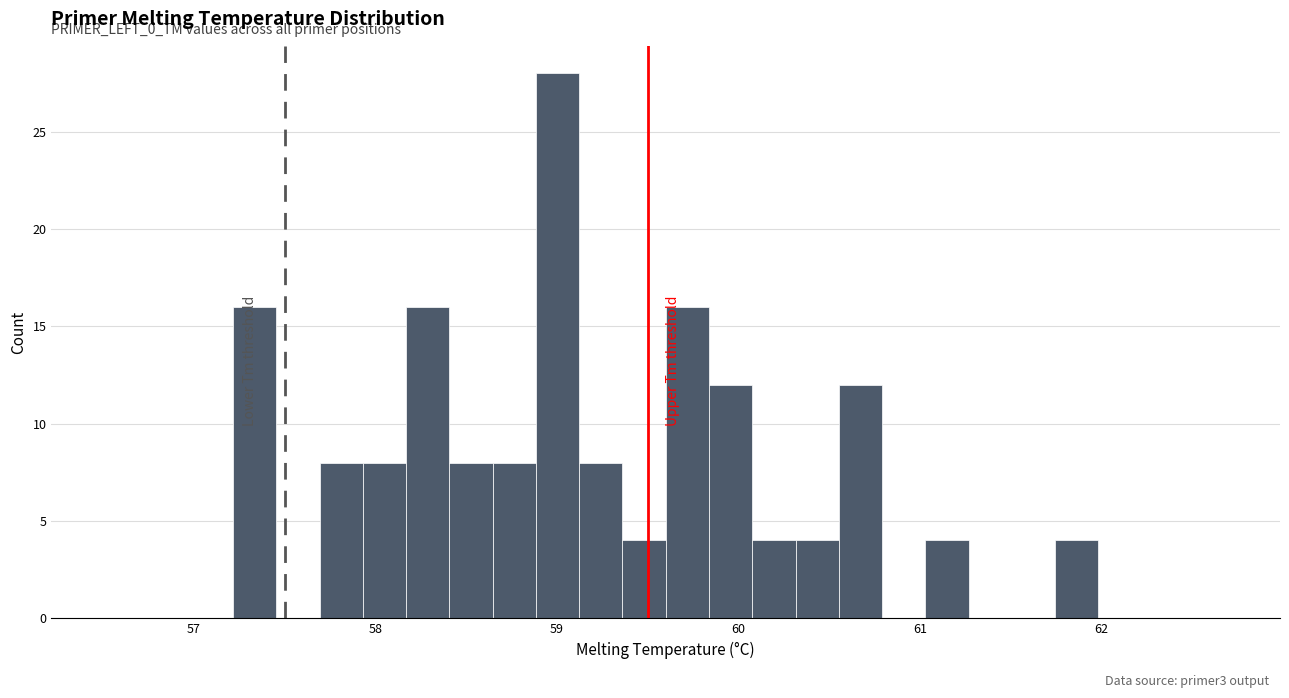

Read against the x-axis, roughly where is the centre of the tallest bar?

59.0